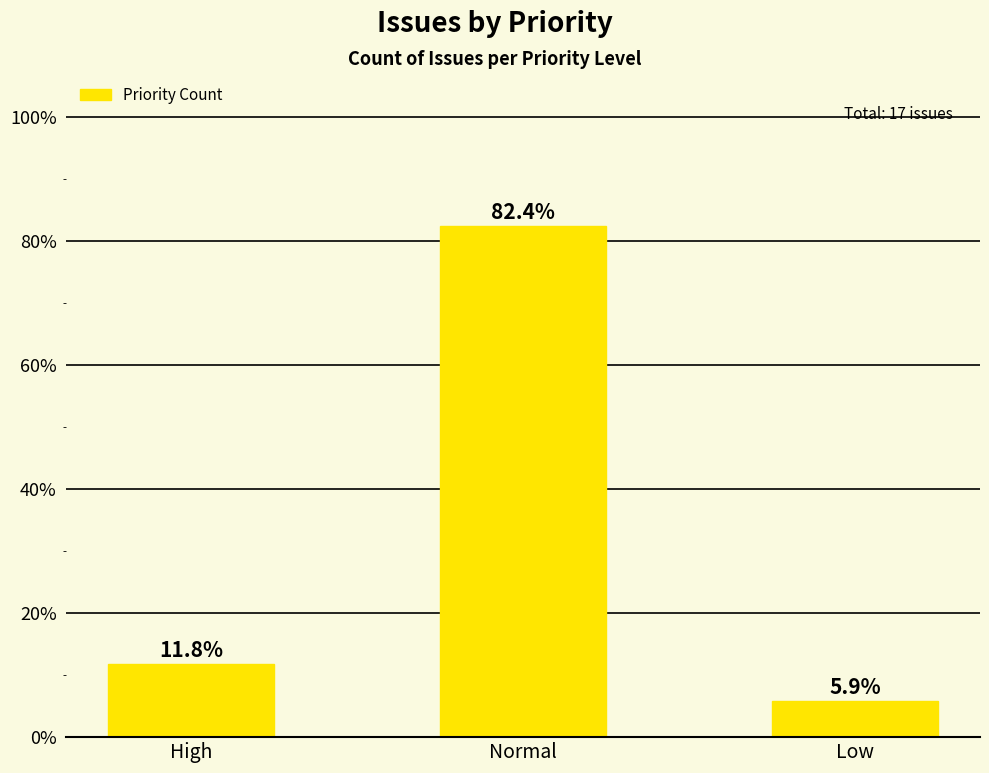

List the labels in order of value, smallest first.

Low, High, Normal